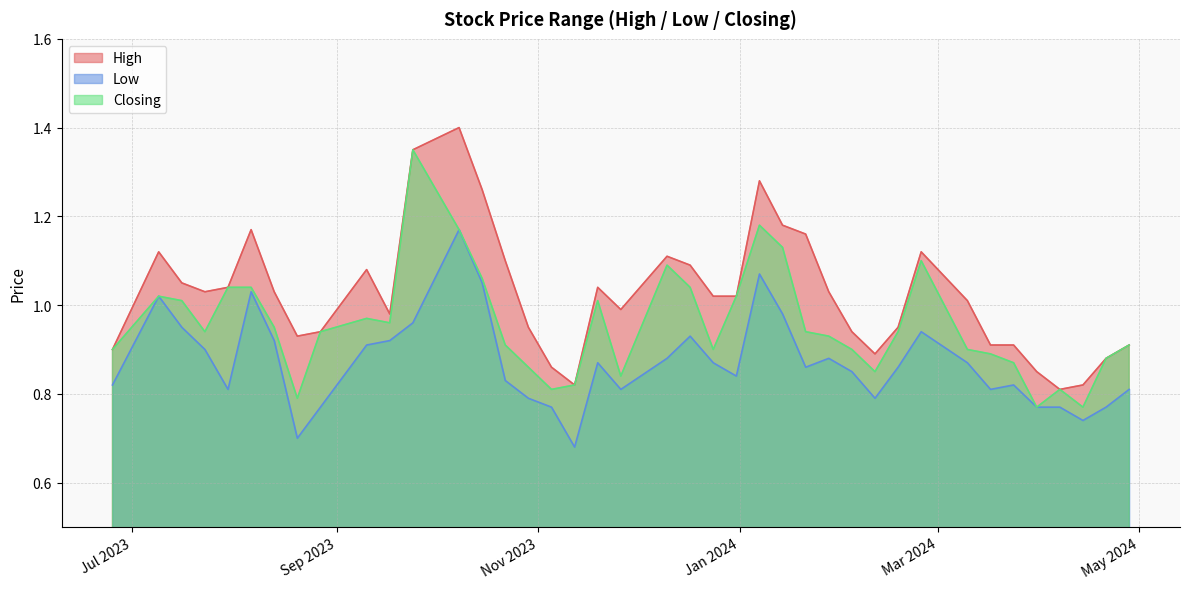

True or false: Low and Closing intersect in this chart.

False